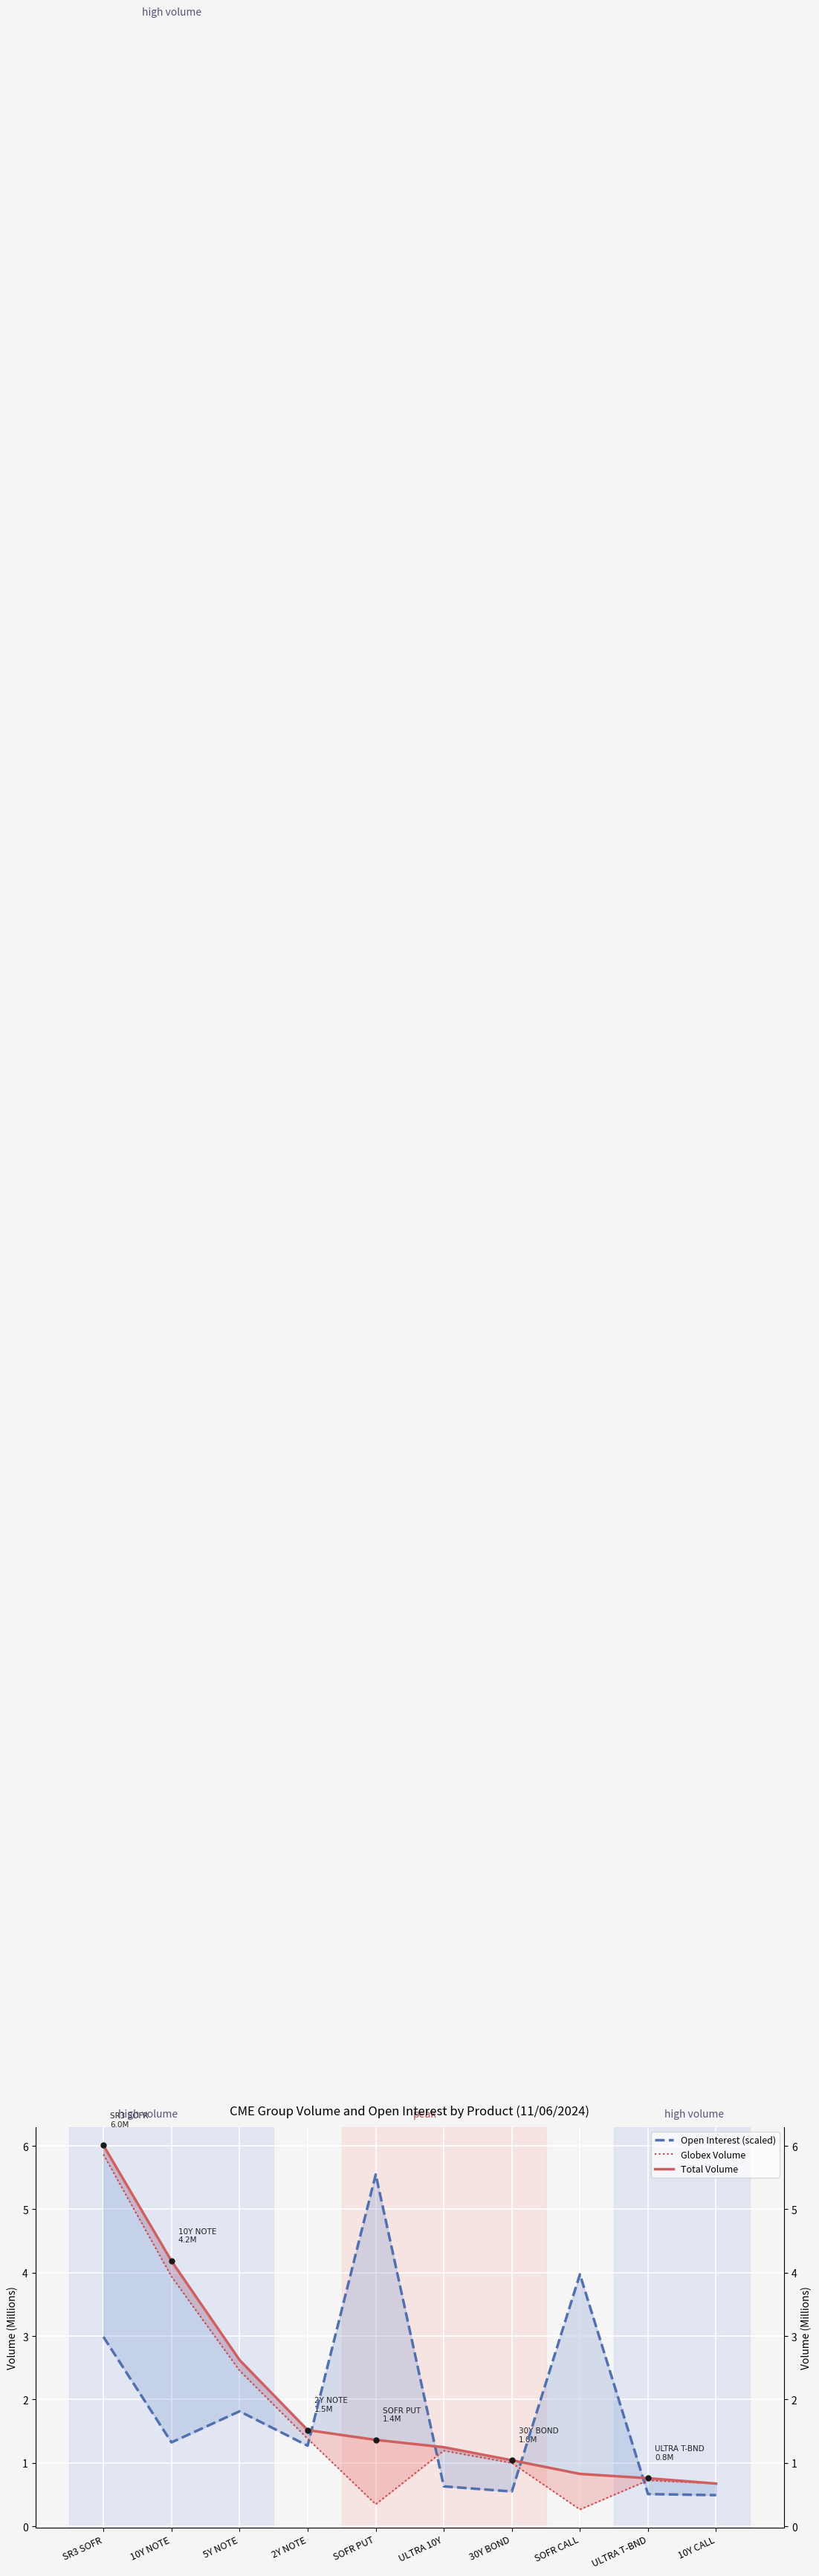

True or false: Total Volume has more than 0 interior local peaks.

False